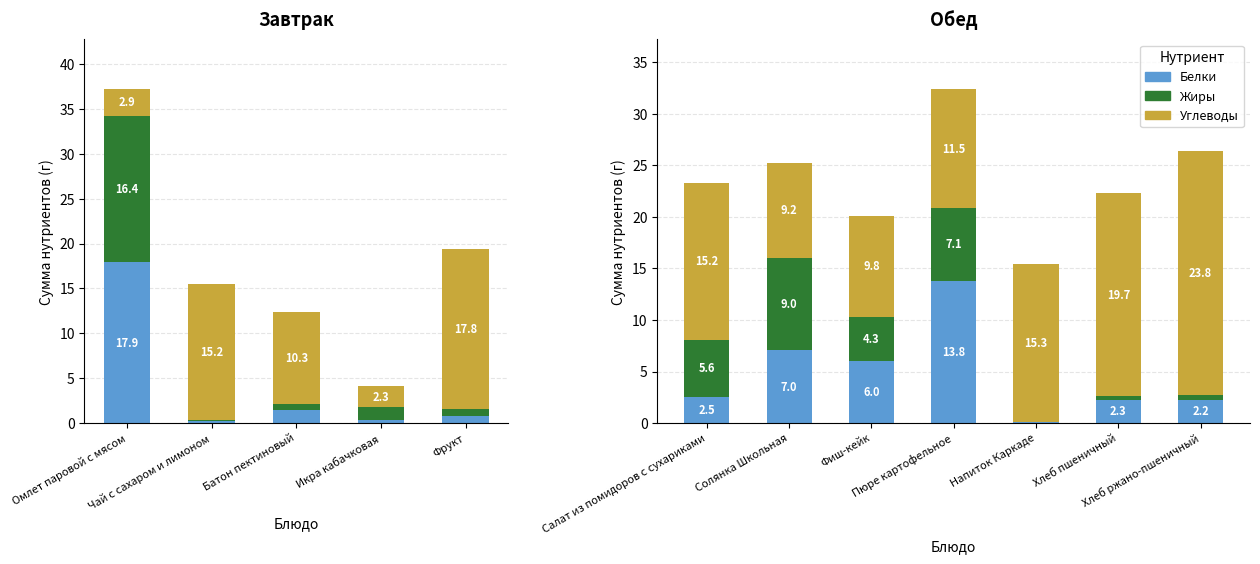

What are all the series names shown in the legend?

Белки, Жиры, Углеводы